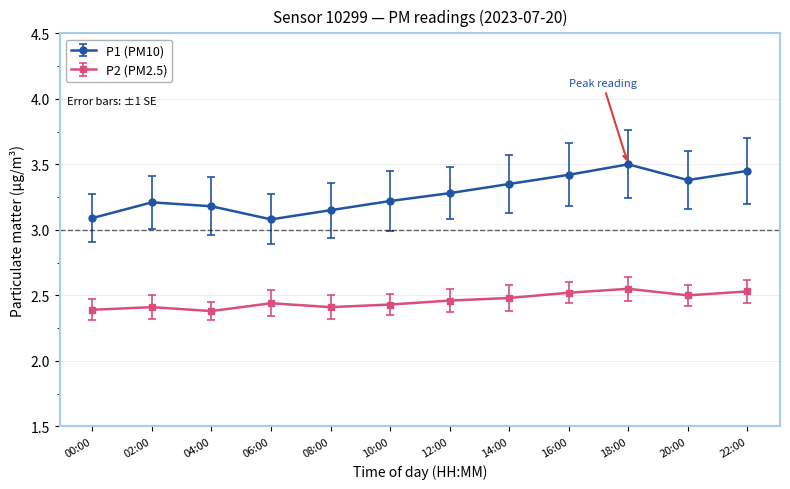

At how many categories does at least one series exceed 3?

12